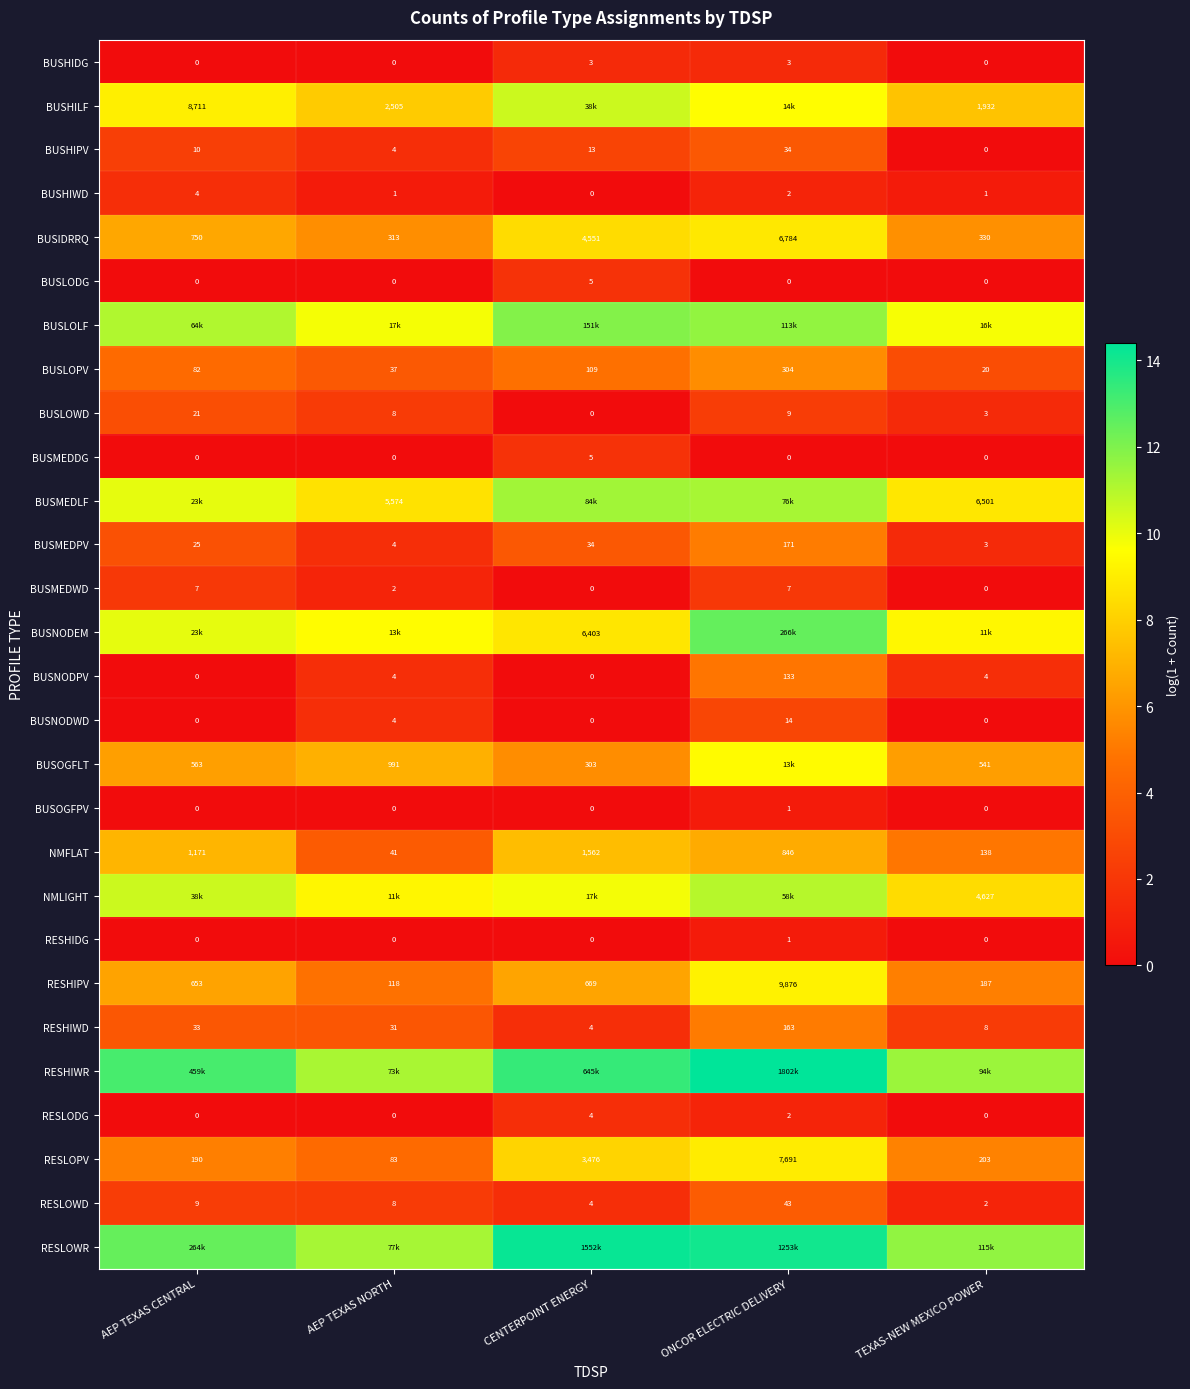

What is the total value across all series at AEP TEXAS NORTH?

112.8